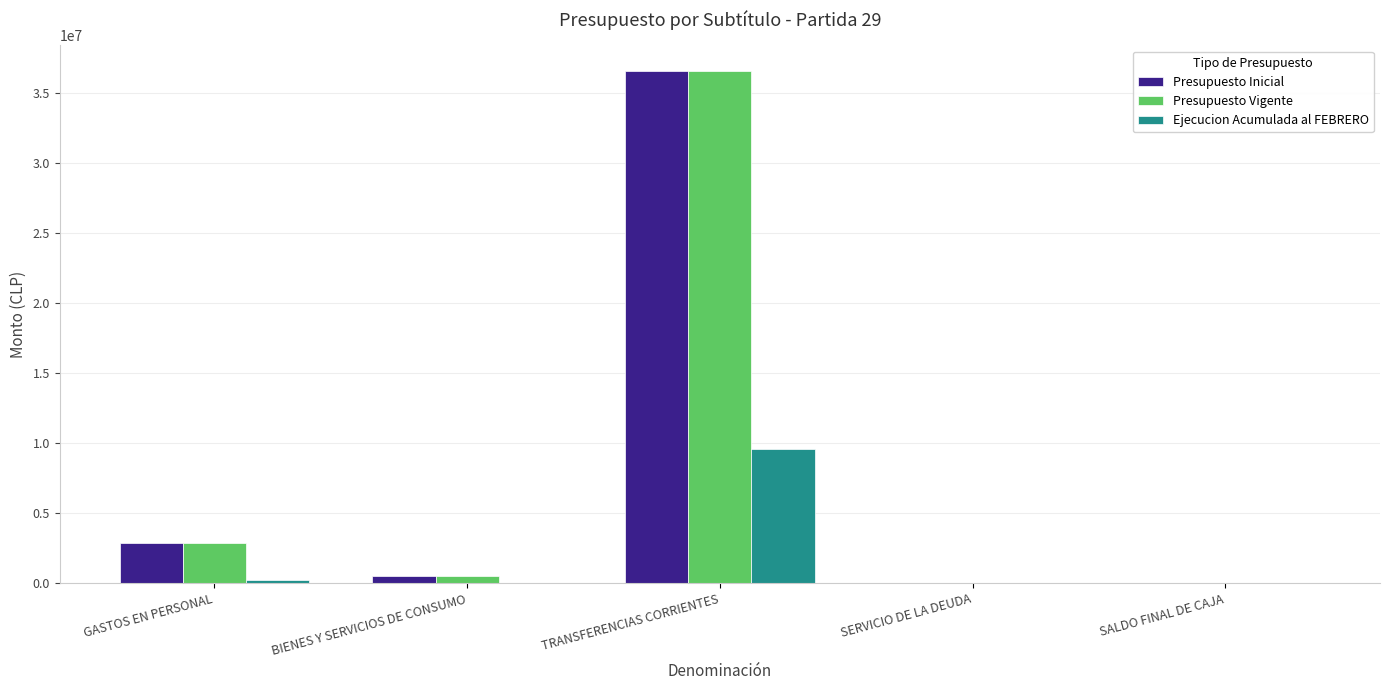

True or false: Presupuesto Inicial has a value of 1468763 at GASTOS EN PERSONAL.

False